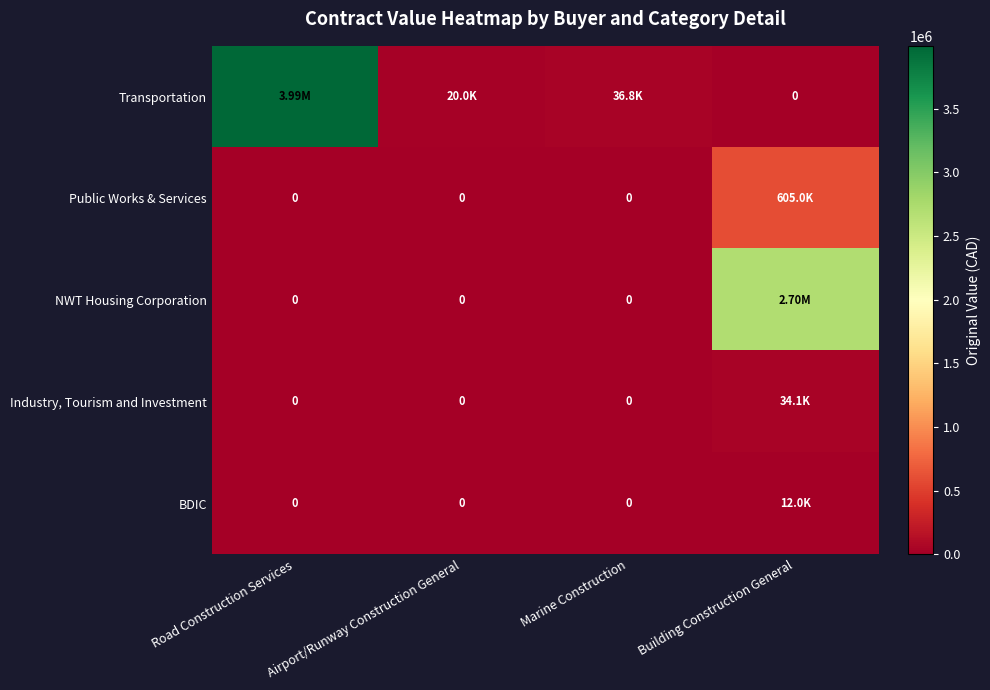

Rank the series by their maximum value, from highest to lowest.

Transportation, NWT Housing Corporation, Public Works & Services, Industry, Tourism and Investment, BDIC